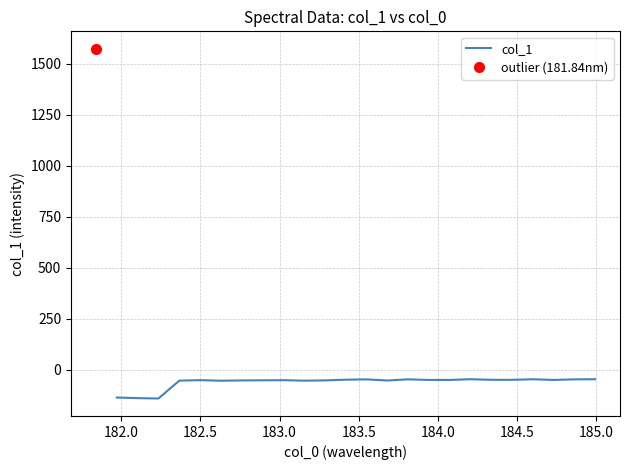

Is it true that the value at 23 is -73.8?

False